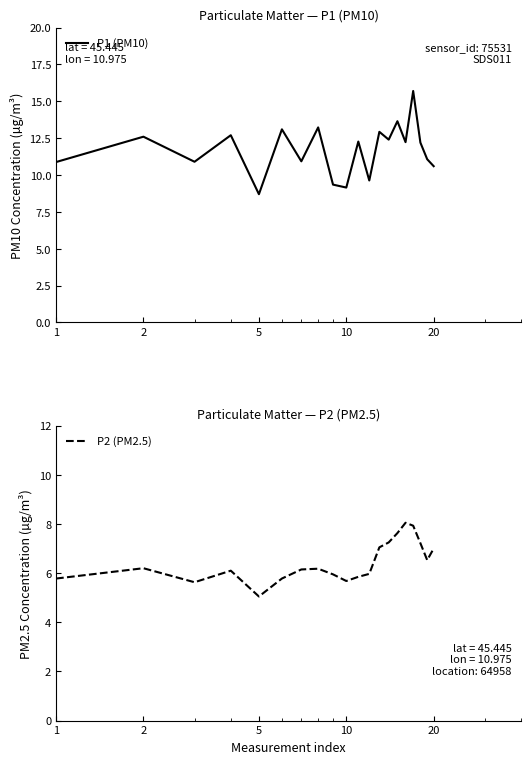

What is the average value of the P2 (PM2.5) series?

6.4